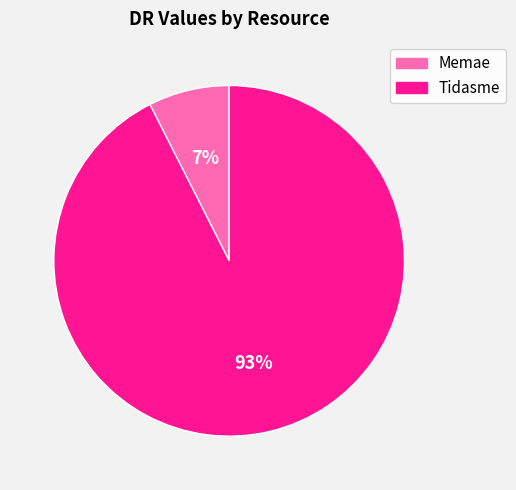

The Memae slice represents 7% of the pie. True or false?

True